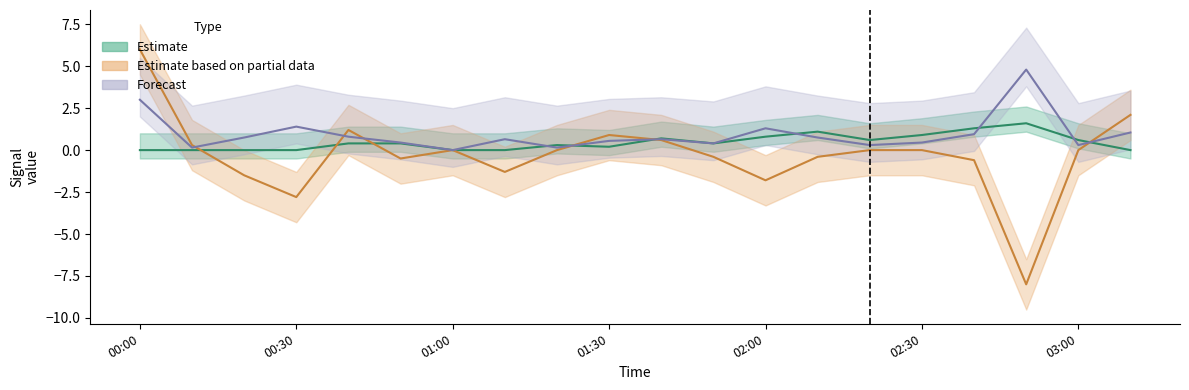

How many interior local valleys does the Estimate series have?

3